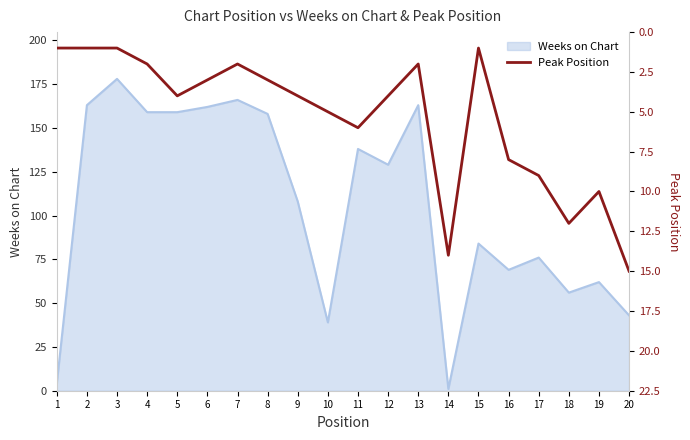

At which label is the value closest to 8?

16